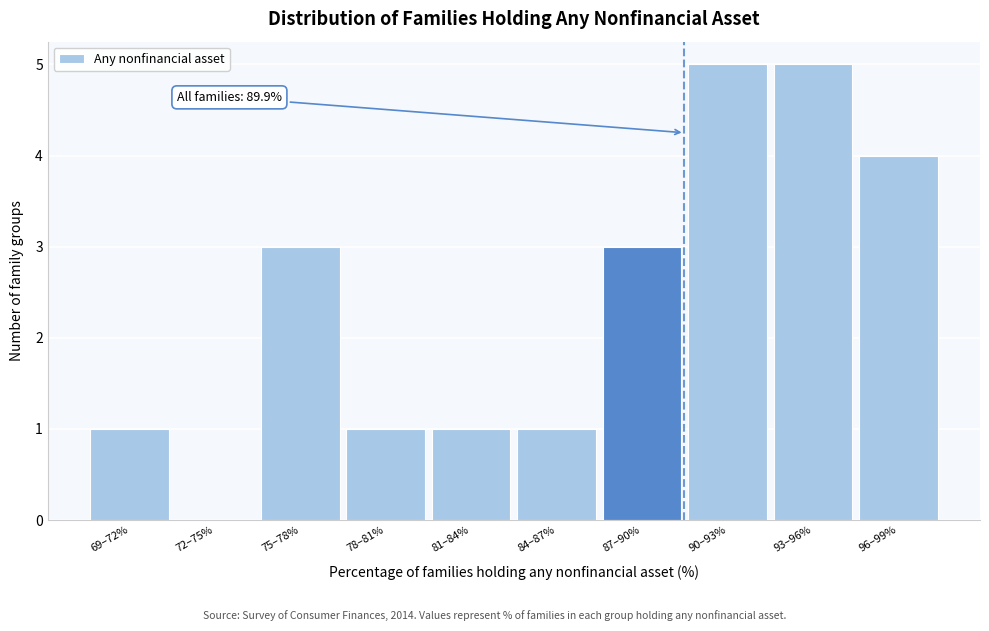

Reading left to right, extract all data points from this chart.

69–72%=1	72–75%=0	75–78%=3	78–81%=1	81–84%=1	84–87%=1	87–90%=3	90–93%=5	93–96%=5	96–99%=4